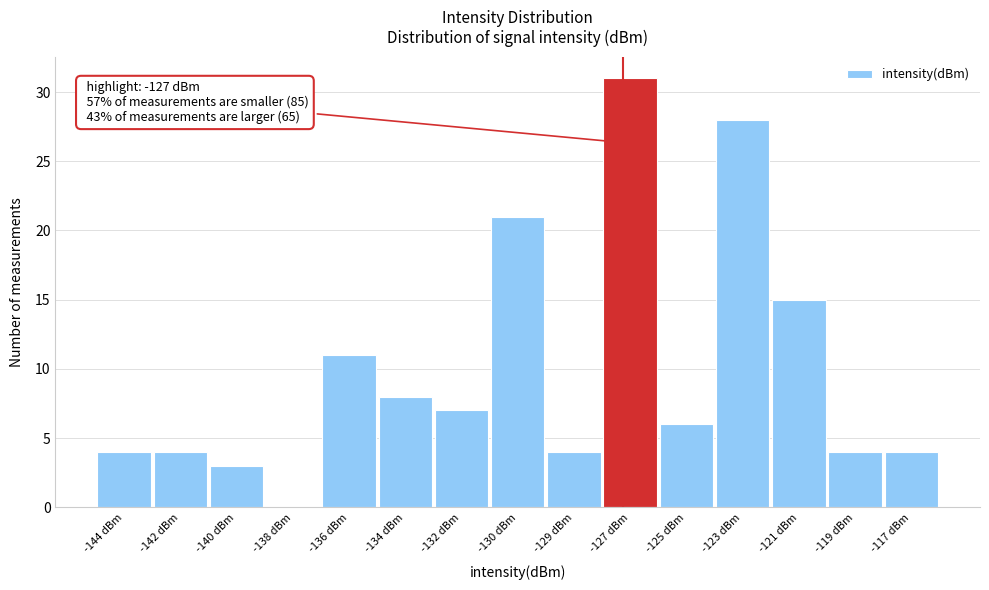

Reading right to left, transcribe all the data shown in this chart.

-117 dBm=4	-119 dBm=4	-121 dBm=15	-123 dBm=28	-125 dBm=6	-127 dBm=31	-129 dBm=4	-130 dBm=21	-132 dBm=7	-134 dBm=8	-136 dBm=11	-138 dBm=0	-140 dBm=3	-142 dBm=4	-144 dBm=4